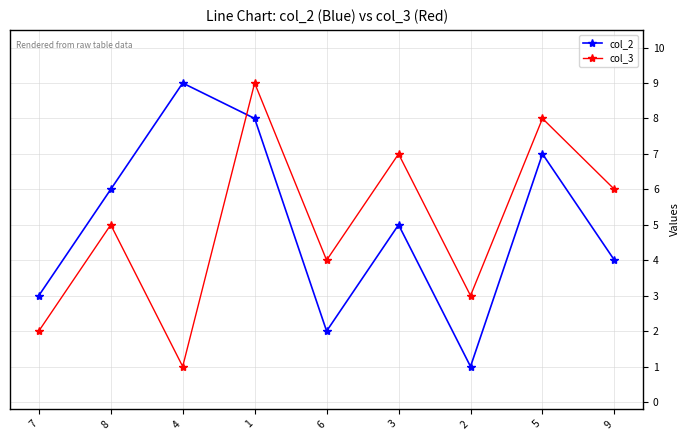

How many interior local valleys does the col_3 series have?

3